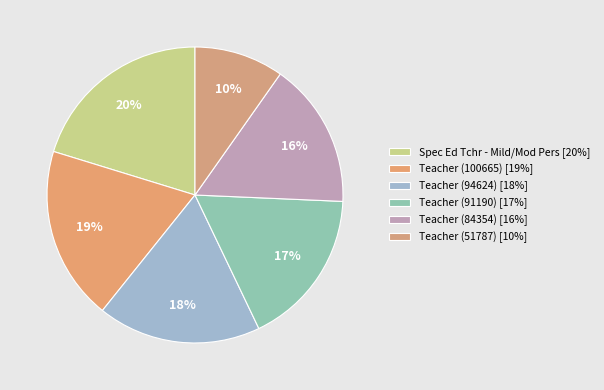

Rank the categories by value from lowest to highest.

Teacher (51787), Teacher (84354), Teacher (91190), Teacher (94624), Teacher (100665), Spec Ed Tchr - Mild/Mod Pers